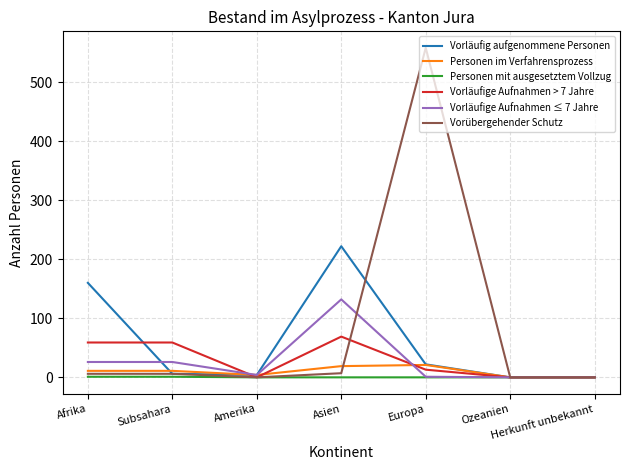

What is the average value of the Vorläufige Aufnahmen > 7 Jahre series?

29